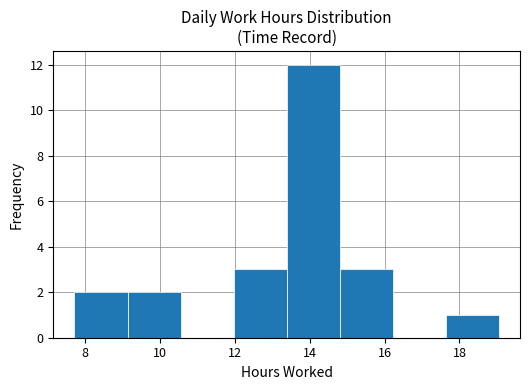

Over which range of the x-axis is the bar tallest?

13.4 to 14.8